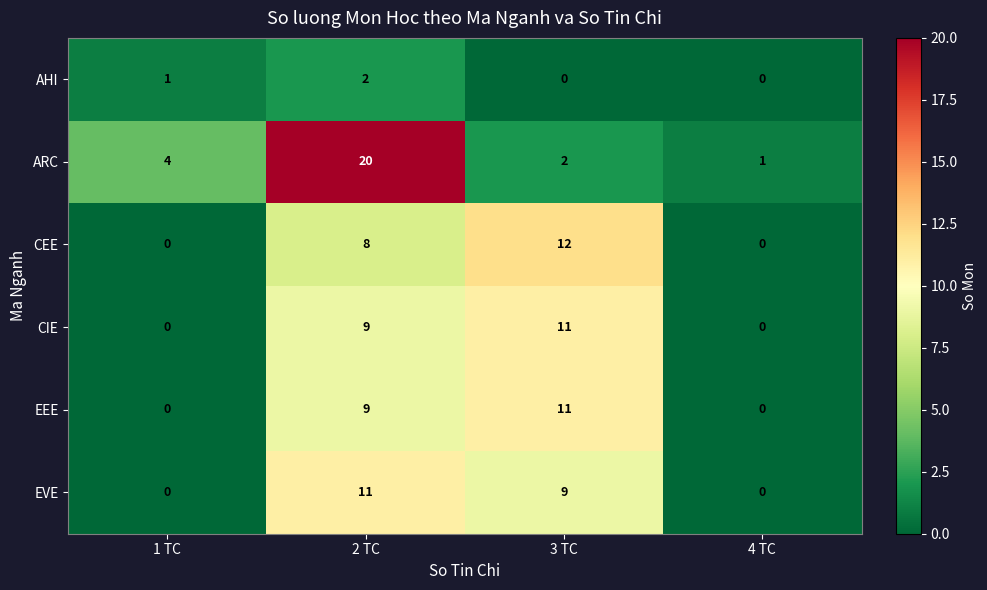

What is the difference between the maximum and minimum values in the CEE series?

12